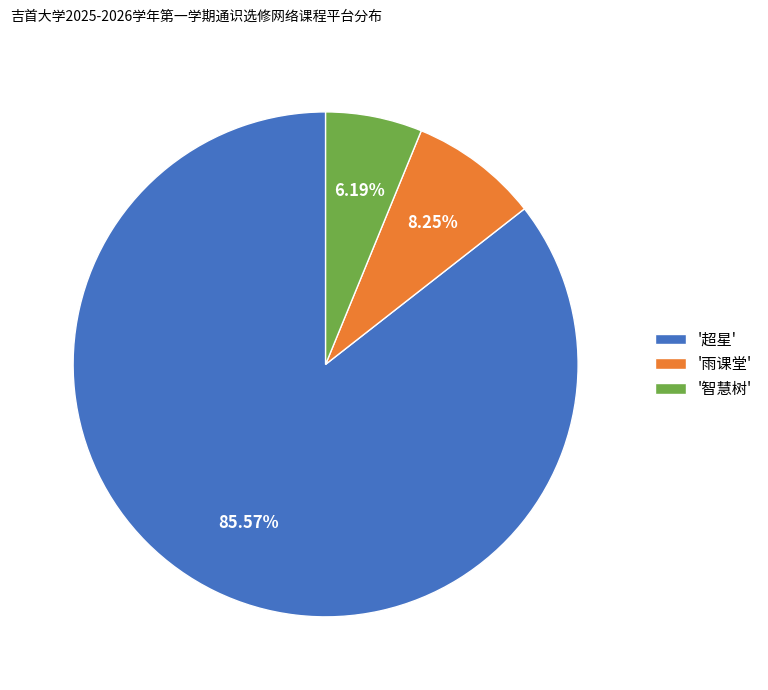

Does any single category account for the majority?

Yes